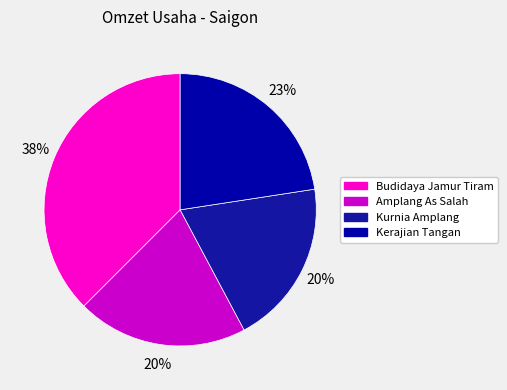

Does any single category account for the majority?

No